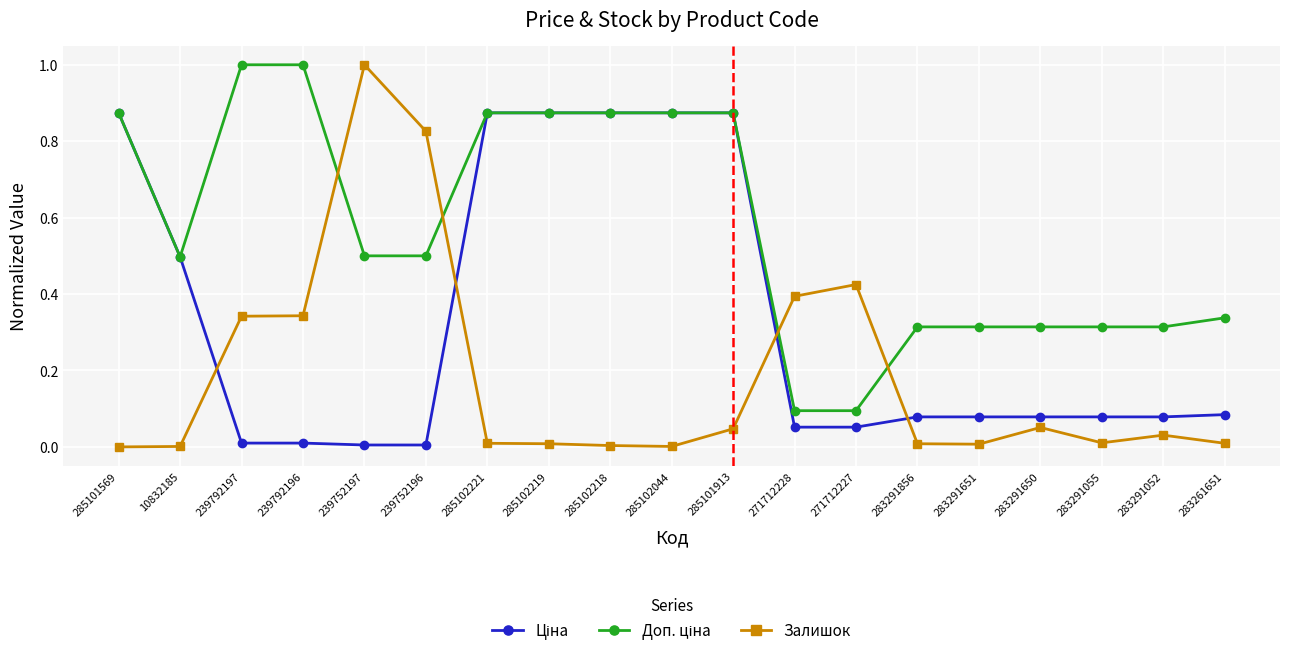

What is the label of the 6th point from the right?

283291856